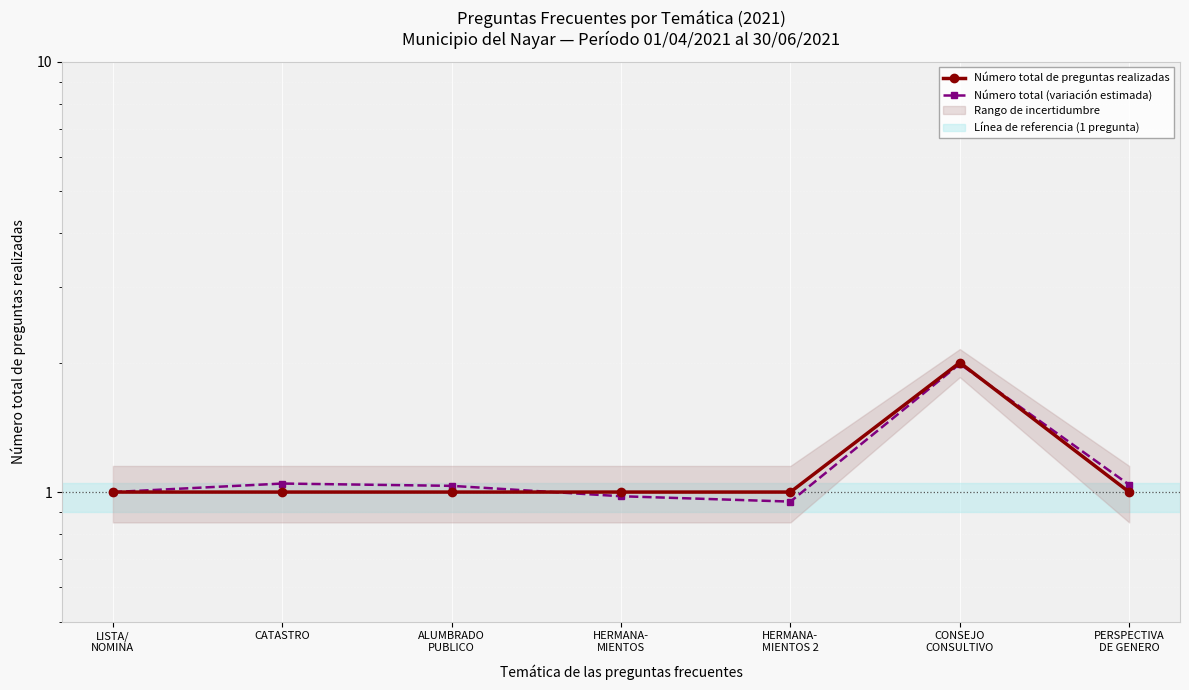

Reading left to right, list all the values displayed in this chart.

Número total de preguntas realizadas: LISTA/
NOMINA=1.0	CATASTRO=1.0	ALUMBRADO
PUBLICO=1.0	HERMANA-
MIENTOS=1.0	HERMANA-
MIENTOS 2=1.0	CONSEJO
CONSULTIVO=2.0	PERSPECTIVA
DE GENERO=1.0
Número total (variación estimada): LISTA/
NOMINA=1.0	CATASTRO=1.0	ALUMBRADO
PUBLICO=1.0	HERMANA-
MIENTOS=1.0	HERMANA-
MIENTOS 2=1.0	CONSEJO
CONSULTIVO=2.0	PERSPECTIVA
DE GENERO=1.0